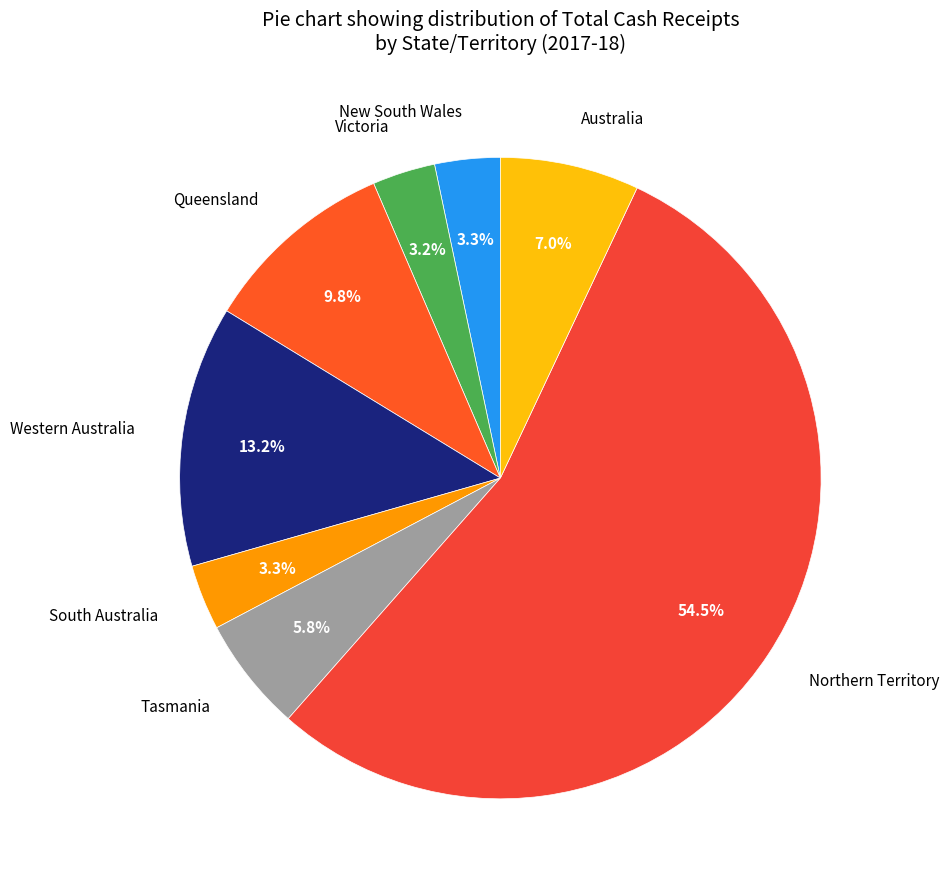

True or false: Australia accounts for 7% of the total.

True